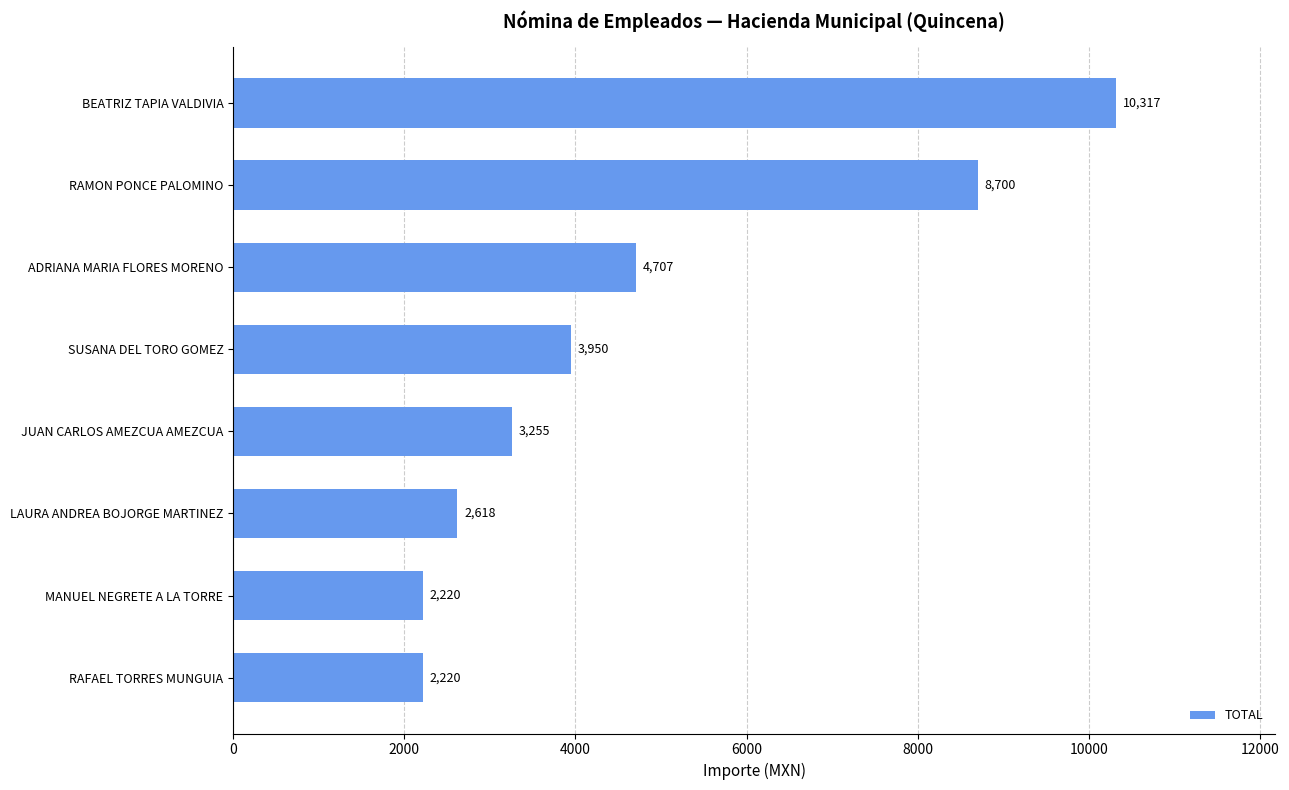

What is the change in value from ADRIANA MARIA FLORES MORENO to RAMON PONCE PALOMINO?

+3993